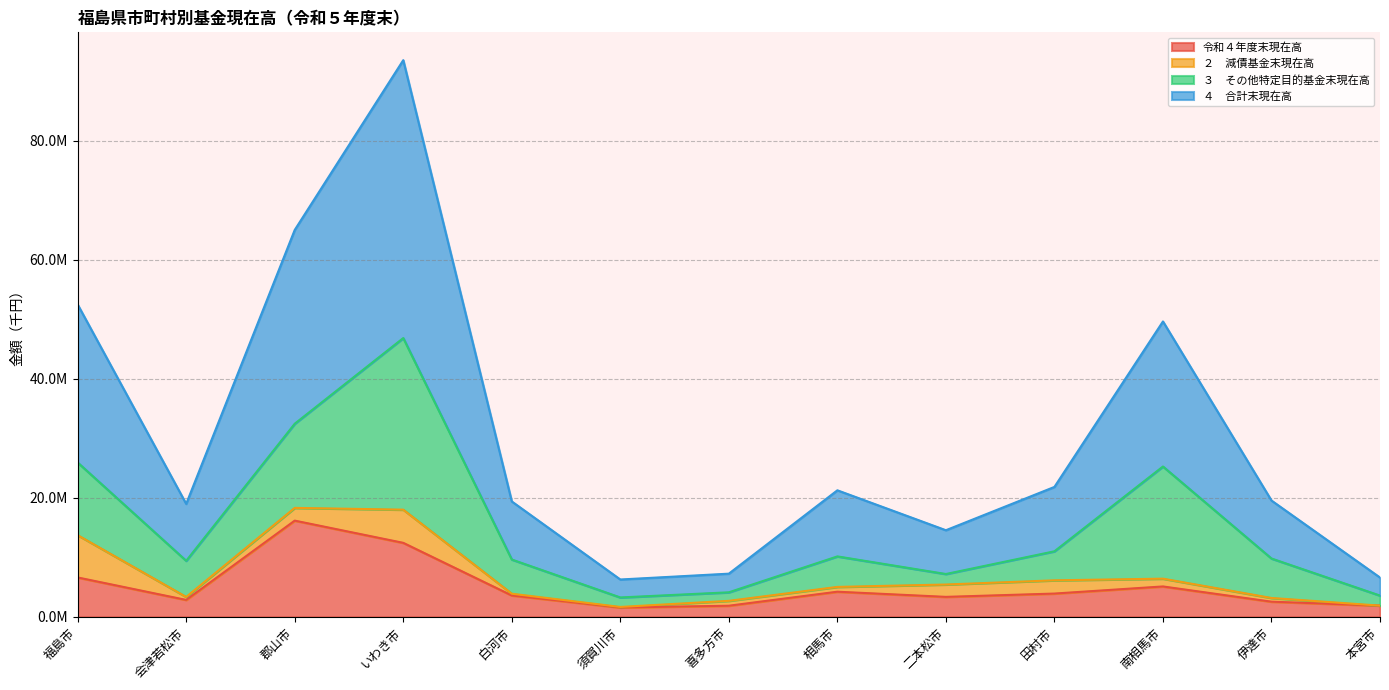

True or false: 令和４年度末現在高 has more than 2 interior local peaks.

True